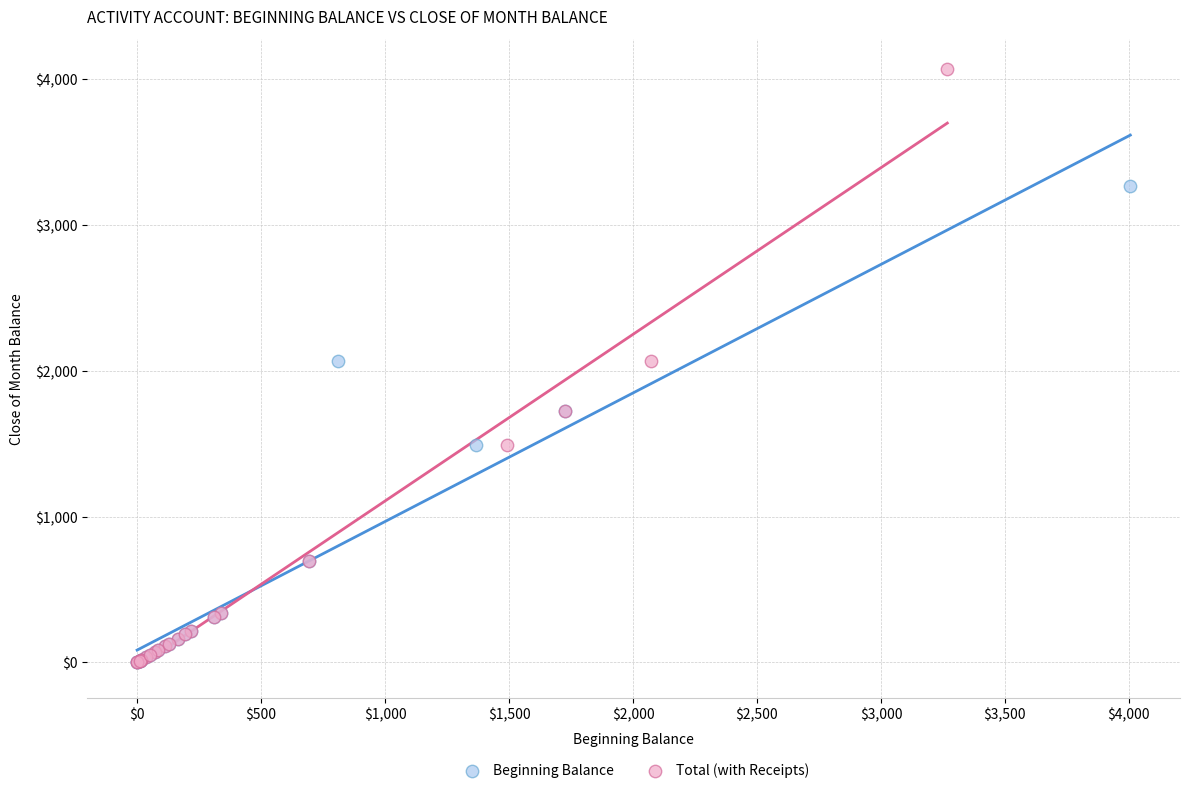

Which series has the largest Y range (max minus min)?

Total (with Receipts)